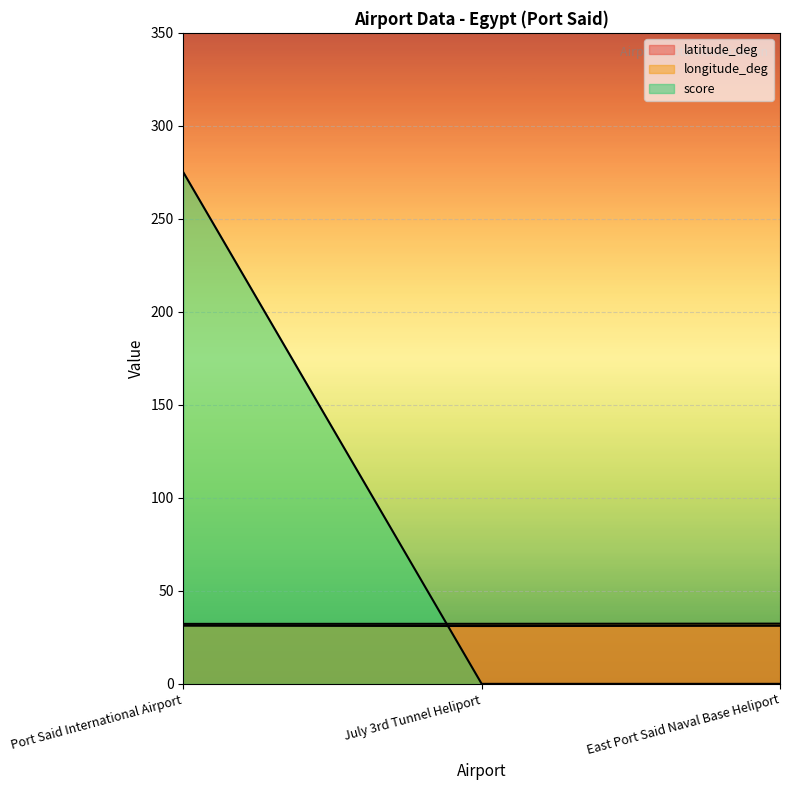

Reading left to right, transcribe all the data shown in this chart.

latitude_deg: 31.3	31.1	31.2
longitude_deg: 32.2	32.3	32.4
score: 275.0	0.0	0.0